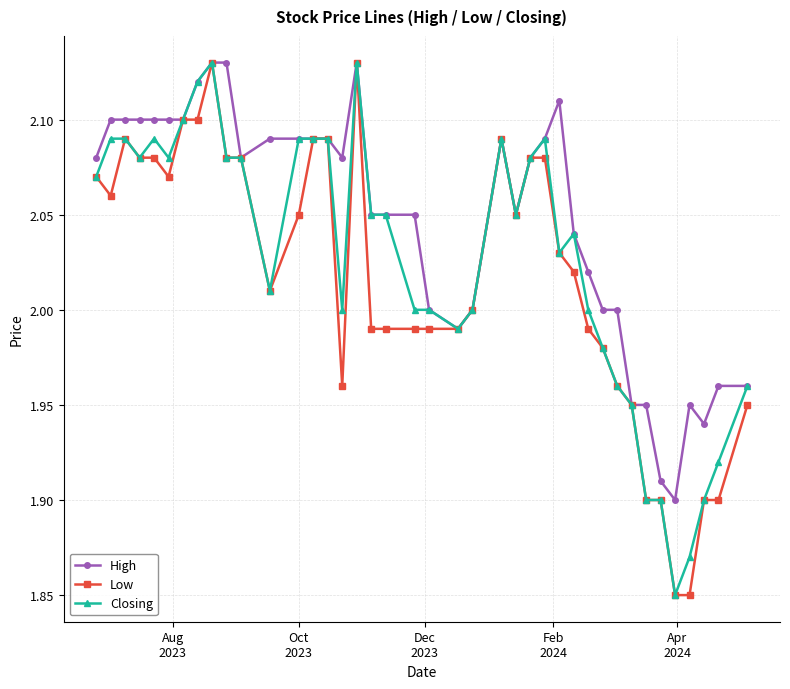

True or false: Closing has more than 2 interior local peaks.

True